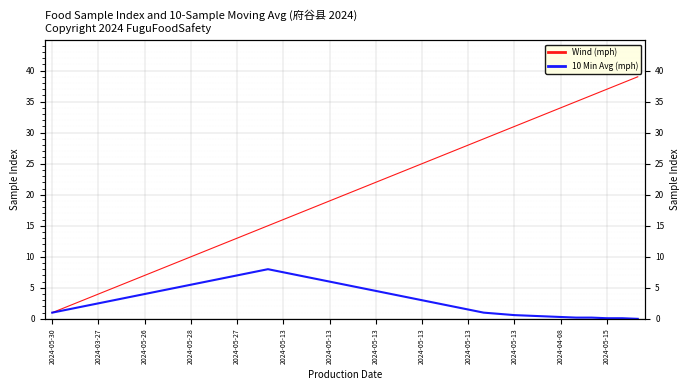

Reading right to left, what are all the values shown in this chart?

Wind (mph): 39.0	38.0	37.0	36.0	35.0	34.0	33.0	32.0	31.0	30.0	29.0	28.0	27.0	26.0	25.0	24.0	23.0	22.0	21.0	20.0	19.0	18.0	17.0	16.0	15.0	14.0	13.0	12.0	11.0	10.0	9.0	8.0	7.0	6.0	5.0	4.0	3.0	2.0	1.0
10 Min Avg (mph): 0.0	0.1	0.1	0.2	0.2	0.3	0.4	0.5	0.6	0.8	1.0	1.5	2.0	2.5	3.0	3.5	4.0	4.5	5.0	5.5	6.0	6.5	7.0	7.5	8.0	7.5	7.0	6.5	6.0	5.5	5.0	4.5	4.0	3.5	3.0	2.5	2.0	1.5	1.0